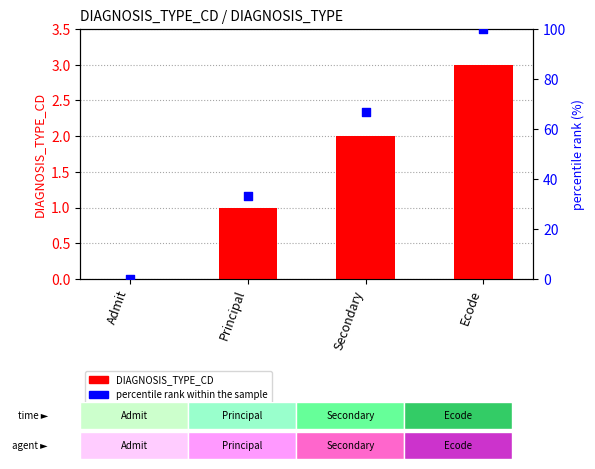

At how many categories does at least one series exceed 88?

1